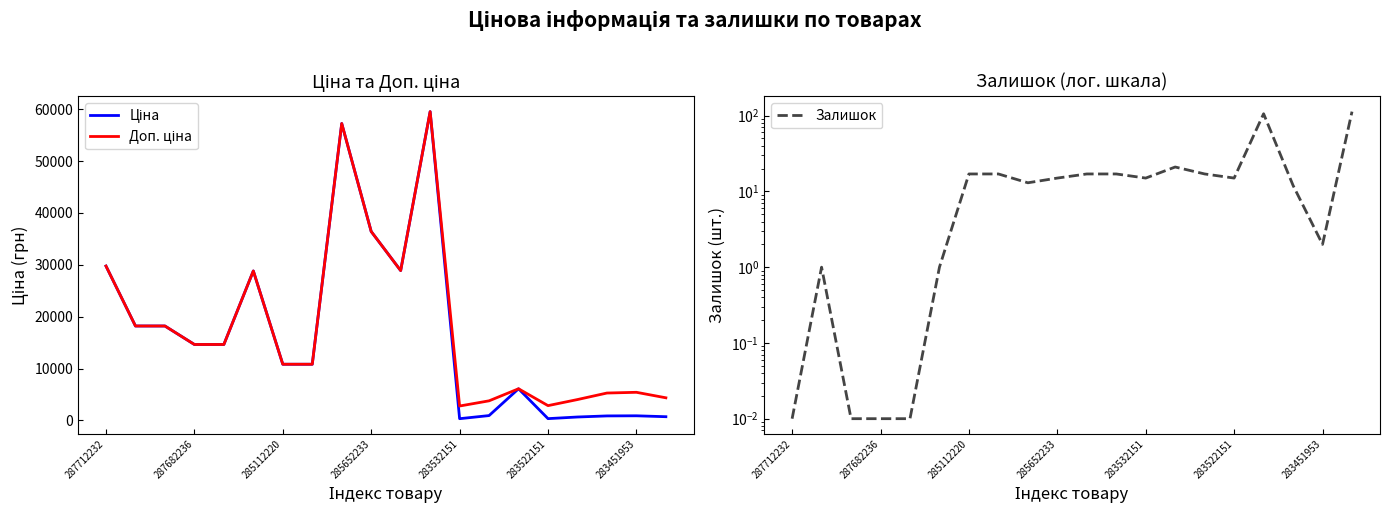

Which series has the largest range (max minus min)?

Ціна